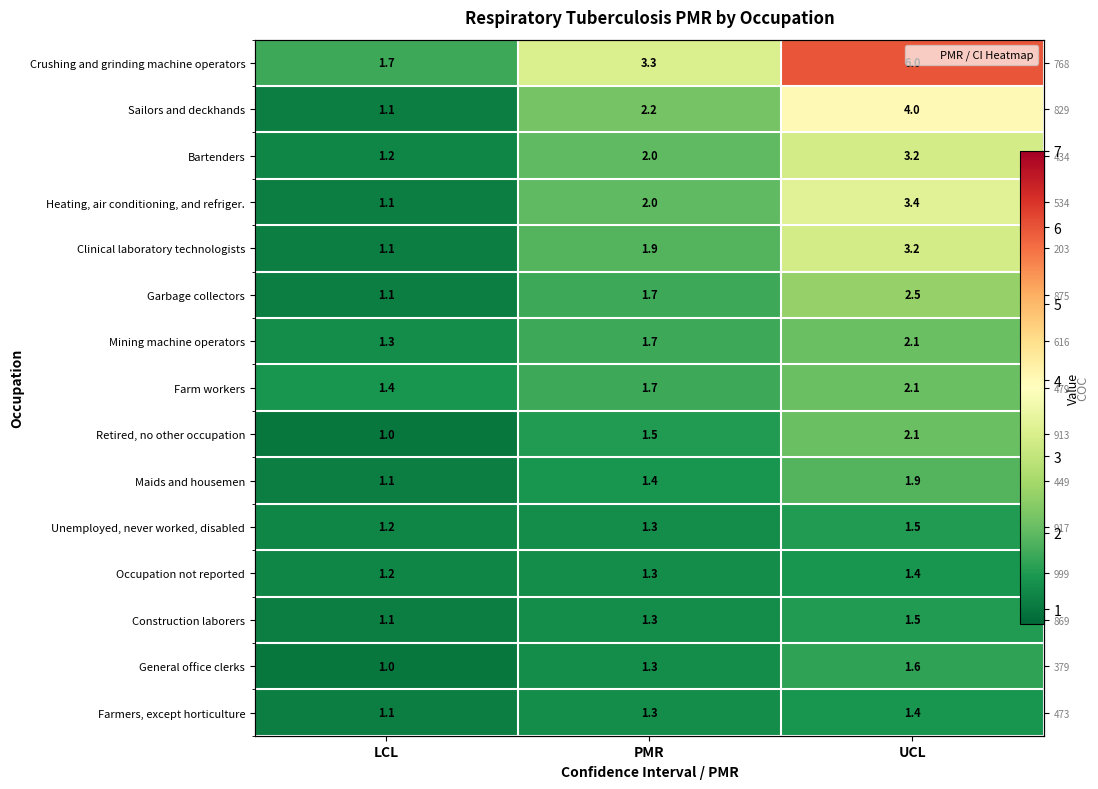

Read the Bartenders value at PMR.

2.0